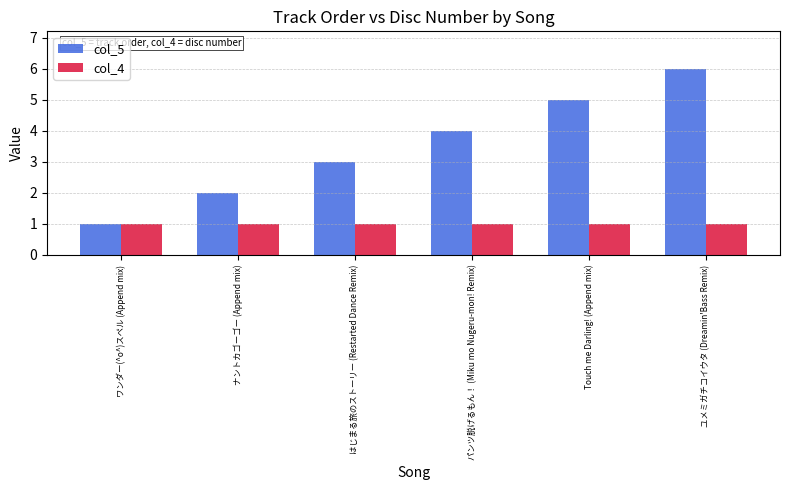

Reading left to right, list all the values displayed in this chart.

col_5: ワンダー(^o^)スペル (Append mix)=1	ナントカゴーゴー (Append mix)=2	はじまる旅のストーリー (Restarted Dance Remix)=3	パンツ脱げるもん！ (Miku mo Nugeru-mon! Remix)=4	Touch me Darling! (Append mix)=5	ユメミガチコイウタ (Dreamin'Bass Remix)=6
col_4: ワンダー(^o^)スペル (Append mix)=1	ナントカゴーゴー (Append mix)=1	はじまる旅のストーリー (Restarted Dance Remix)=1	パンツ脱げるもん！ (Miku mo Nugeru-mon! Remix)=1	Touch me Darling! (Append mix)=1	ユメミガチコイウタ (Dreamin'Bass Remix)=1